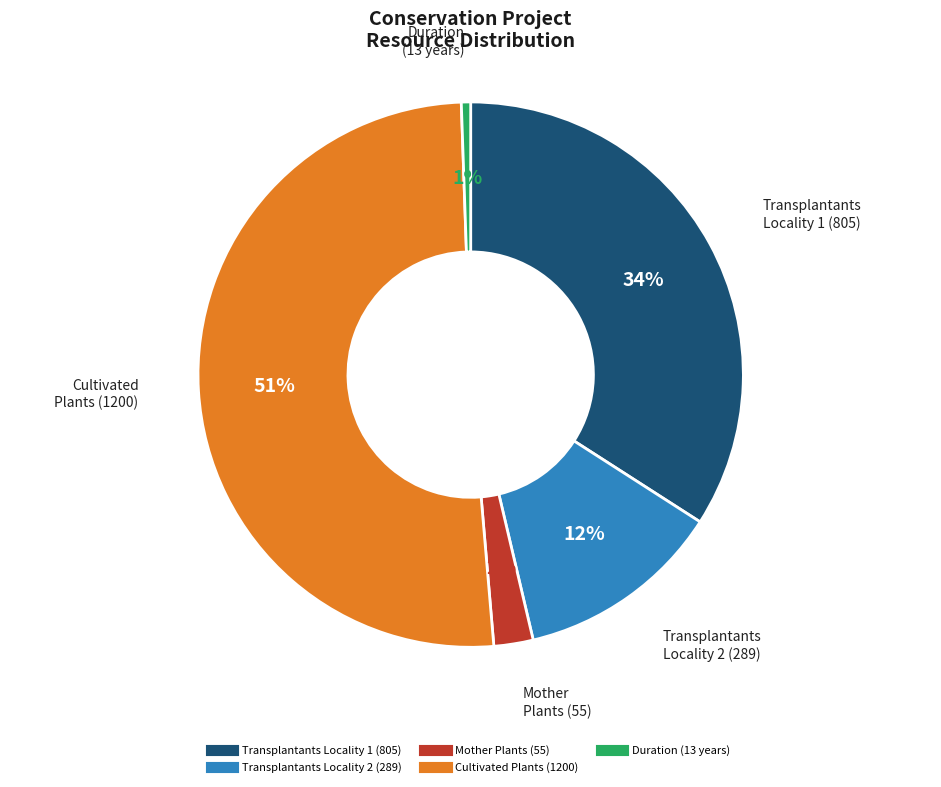

Which category has the biggest portion of the pie?

Cultivated Plants (1200)